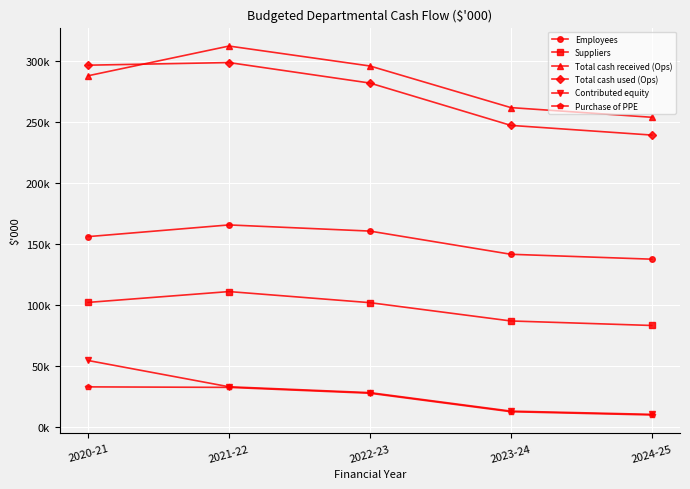

What are all the series names shown in the legend?

Employees, Suppliers, Total cash received (Ops), Total cash used (Ops), Contributed equity, Purchase of PPE